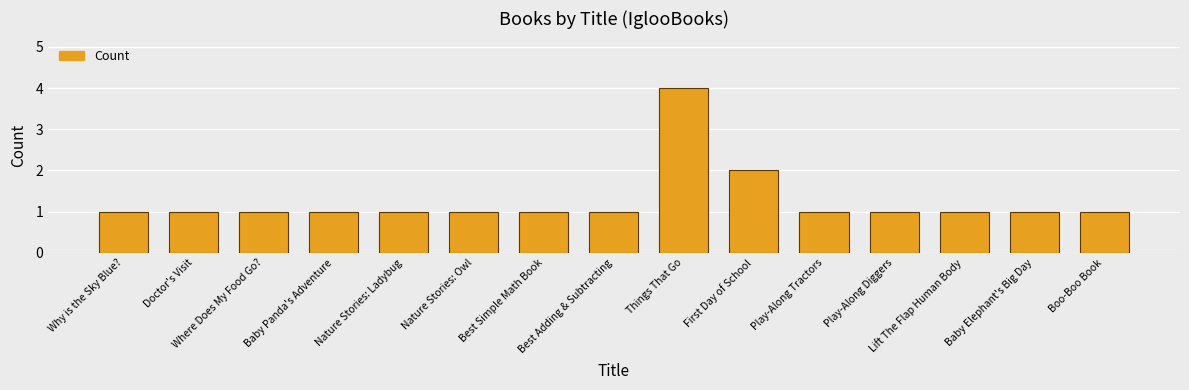

The chart shows a value of 1 at Lift The Flap Human Body. True or false?

True